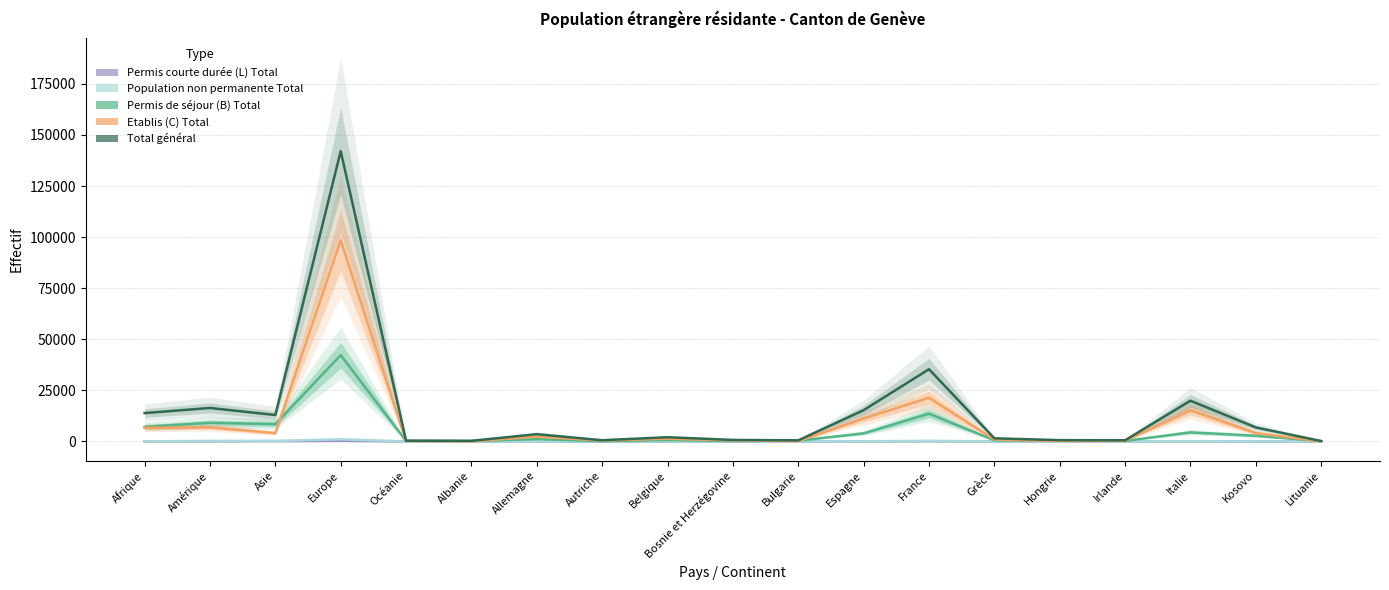

What is the maximum value for Permis de séjour (B) Total?

42243